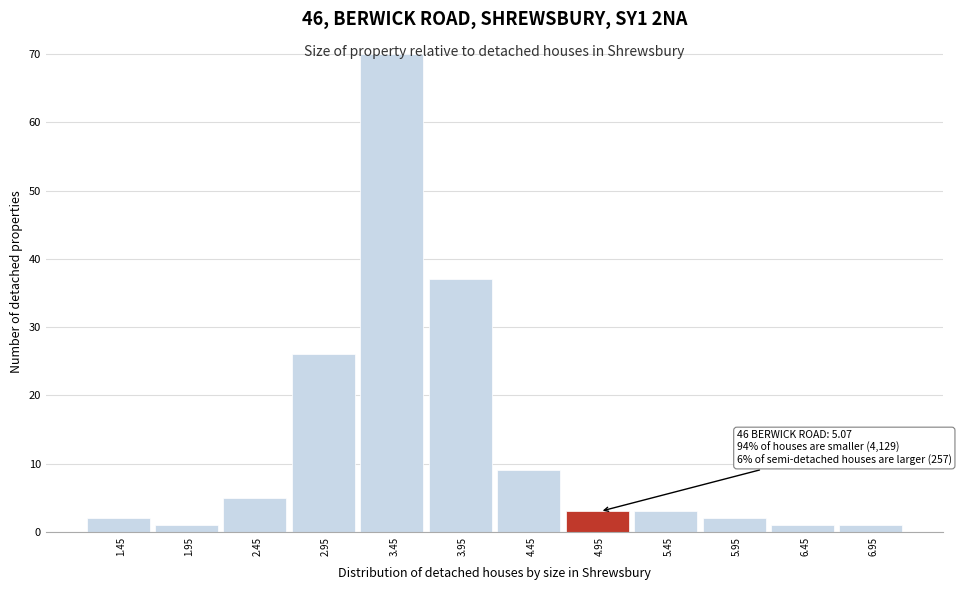

What is the value of the 7th bar from the left?

9